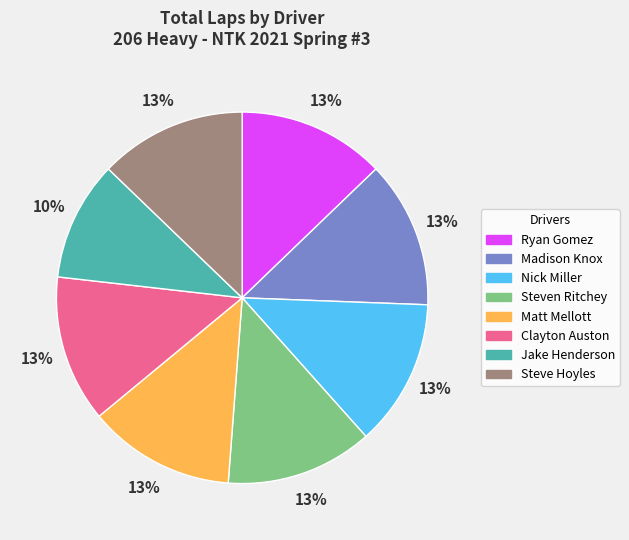

What percentage is the Matt Mellott slice, to the nearest percent?

13%